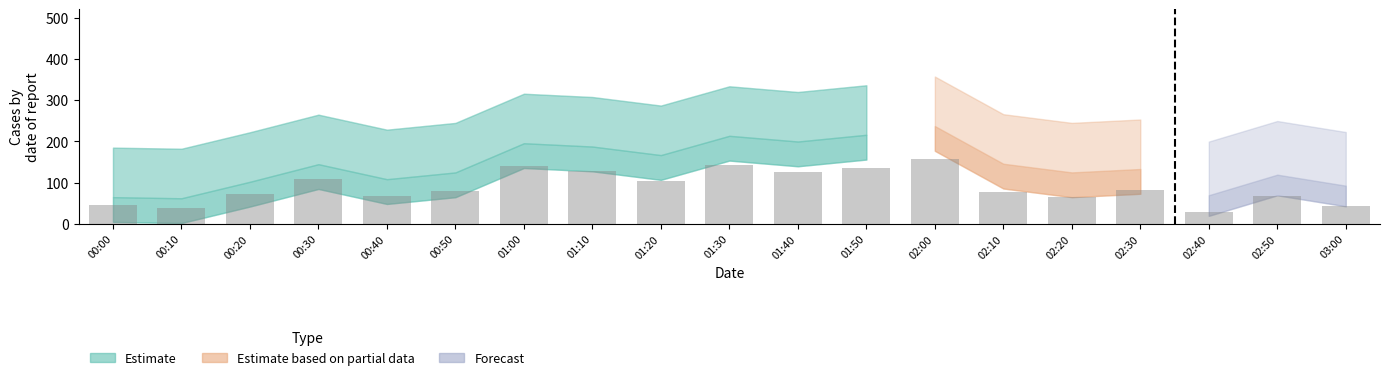

What value does the data have at 01:30?

143.7